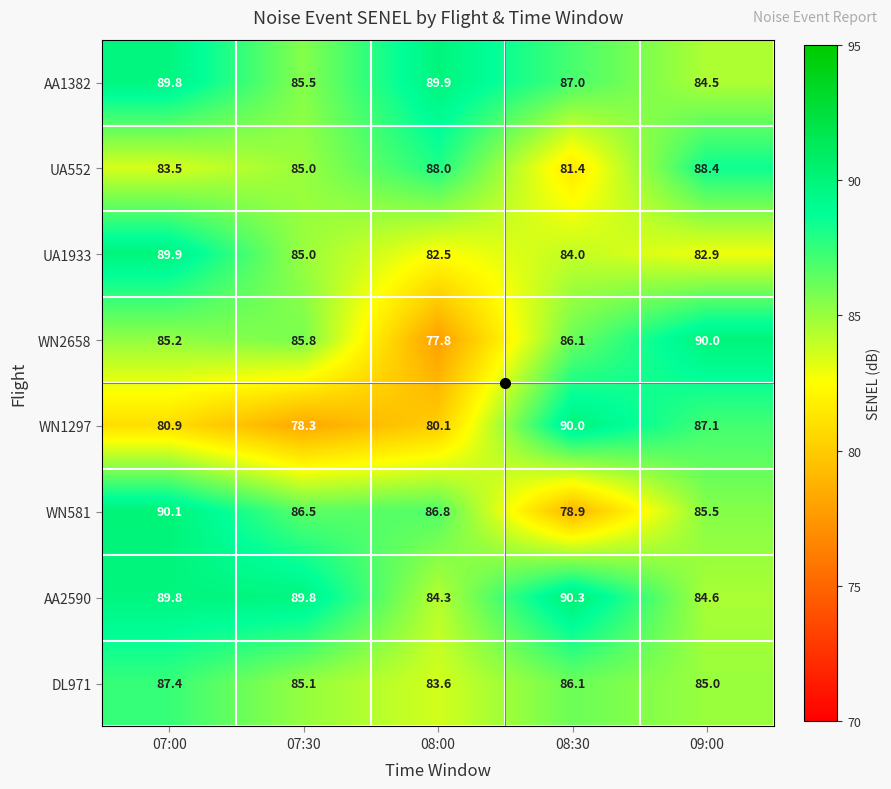

What is the sum of the WN581 values at 07:30 and 09:00?

172.0